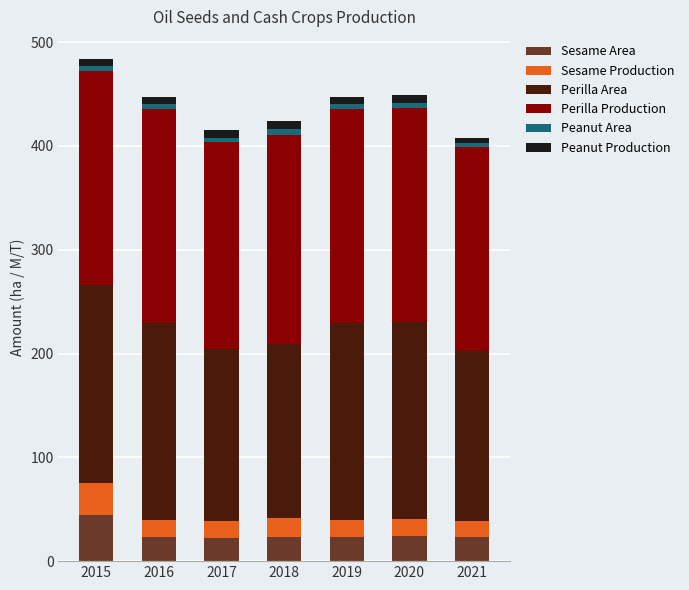

The Sesame Area series shows 23.5 at 2019. True or false?

True